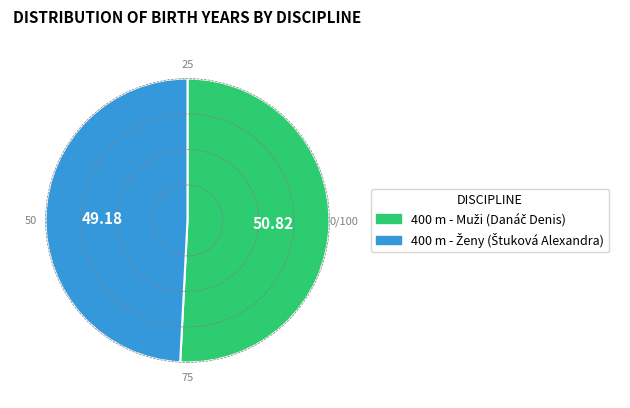

Is there any slice that represents more than half of the pie?

Yes